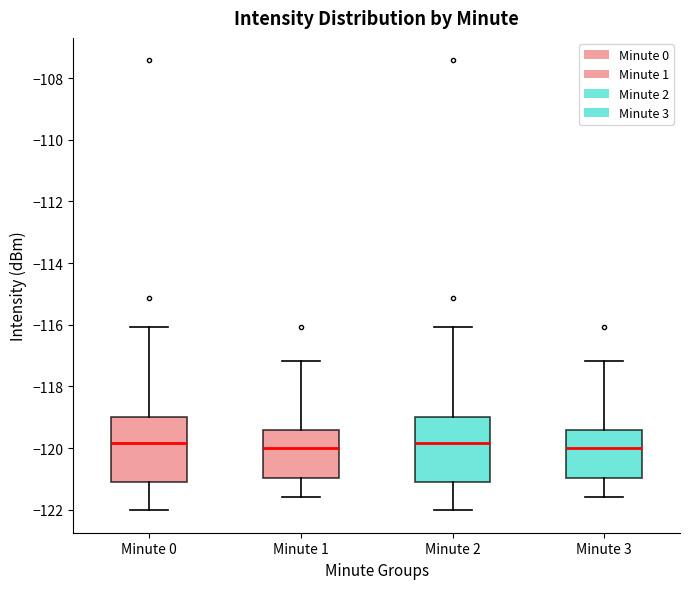

Reading left to right, transcribe this box plot: for each box, give where its median line is, the range the box spans, and where its two whiskers end, as read against the y-axis. The values are not printed on the chart, so give them approximately, as read against the axis.

Minute 0: median -119.8, box -121.0 to -119.0, whiskers -122.0 to -116.0
Minute 1: median -120.0, box -121.0 to -119.4, whiskers -121.6 to -117.2
Minute 2: median -119.8, box -121.0 to -119.0, whiskers -122.0 to -116.0
Minute 3: median -120.0, box -121.0 to -119.4, whiskers -121.6 to -117.2